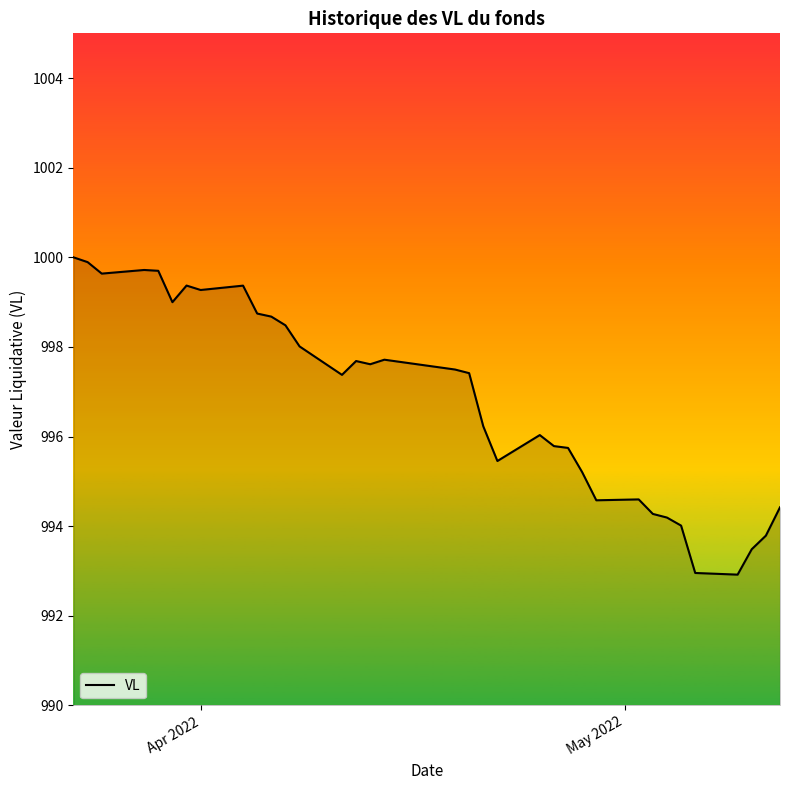

What is the minimum value shown in the chart?

992.9